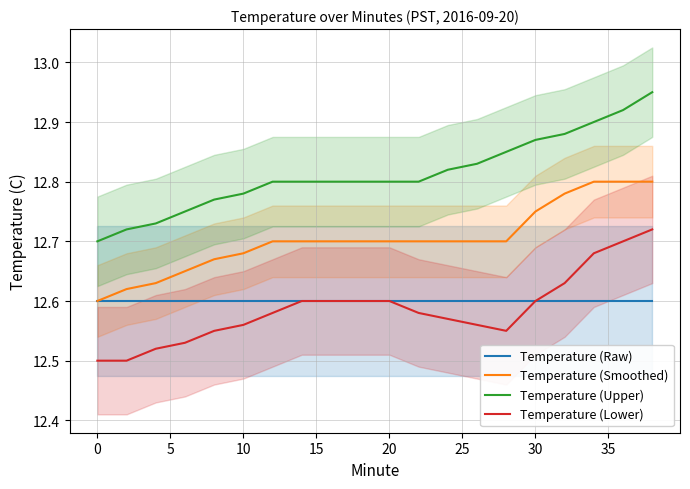

True or false: Temperature (Raw) and Temperature (Upper) cross at least once.

False